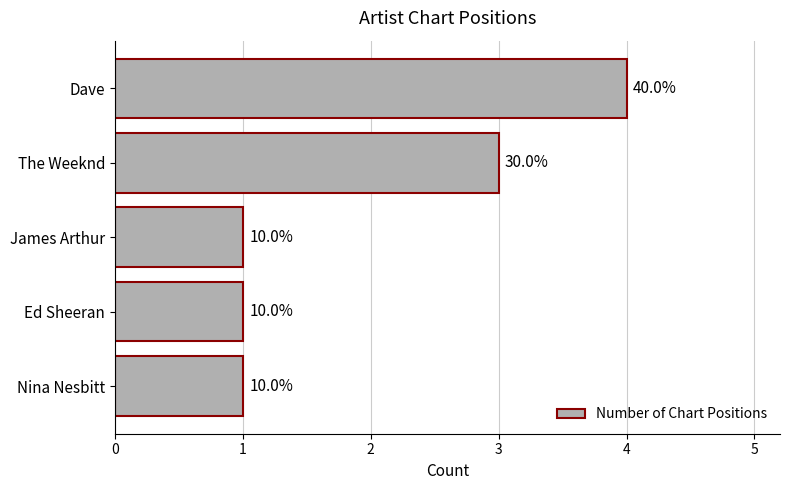

Does the chart contain stacked bars?

No